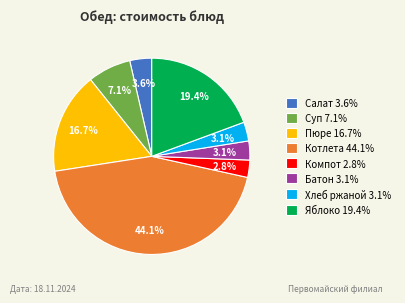

Between Батон 3.1% and Пюре 16.7%, which is larger?

Пюре 16.7%